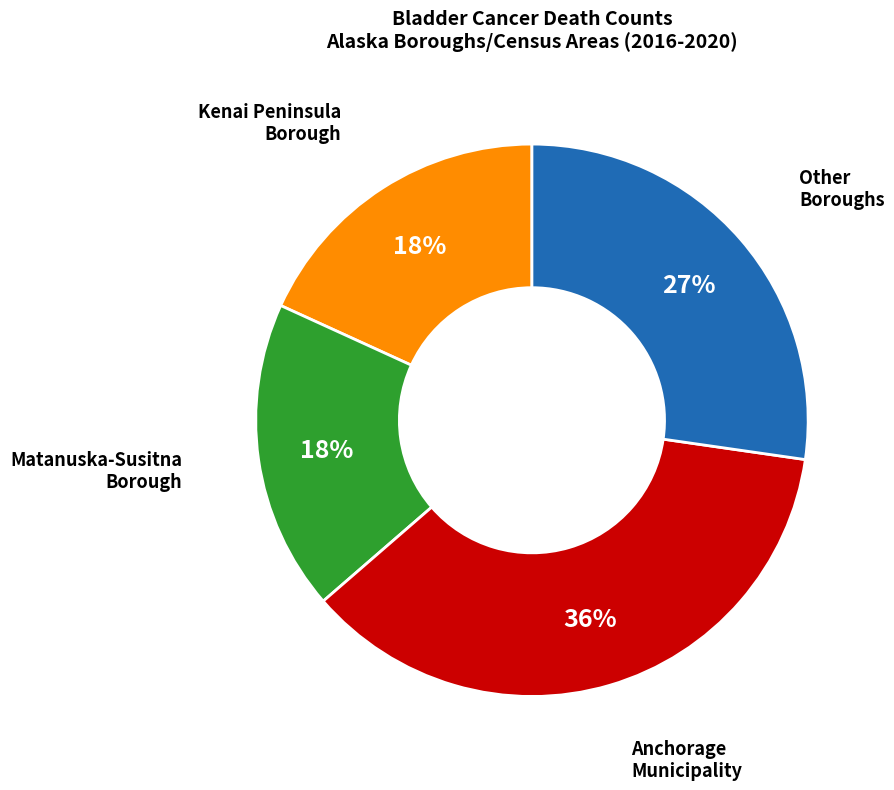

To the nearest percent, what is the combined percentage of Anchorage Municipality and Matanuska-Susitna Borough?

55%